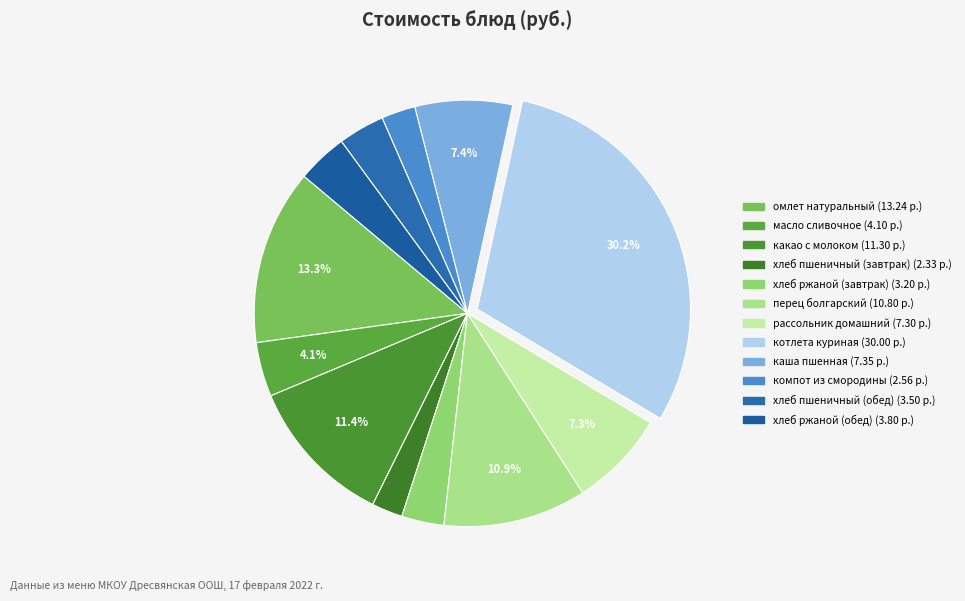

Rank the categories by value from lowest to highest.

хлеб пшеничный (завтрак), компот из смородины, хлеб ржаной (завтрак), хлеб пшеничный (обед), хлеб ржаной (обед), масло сливочное, рассольник домашний, каша пшенная, перец болгарский, какао с молоком, омлет натуральный, котлета куриная